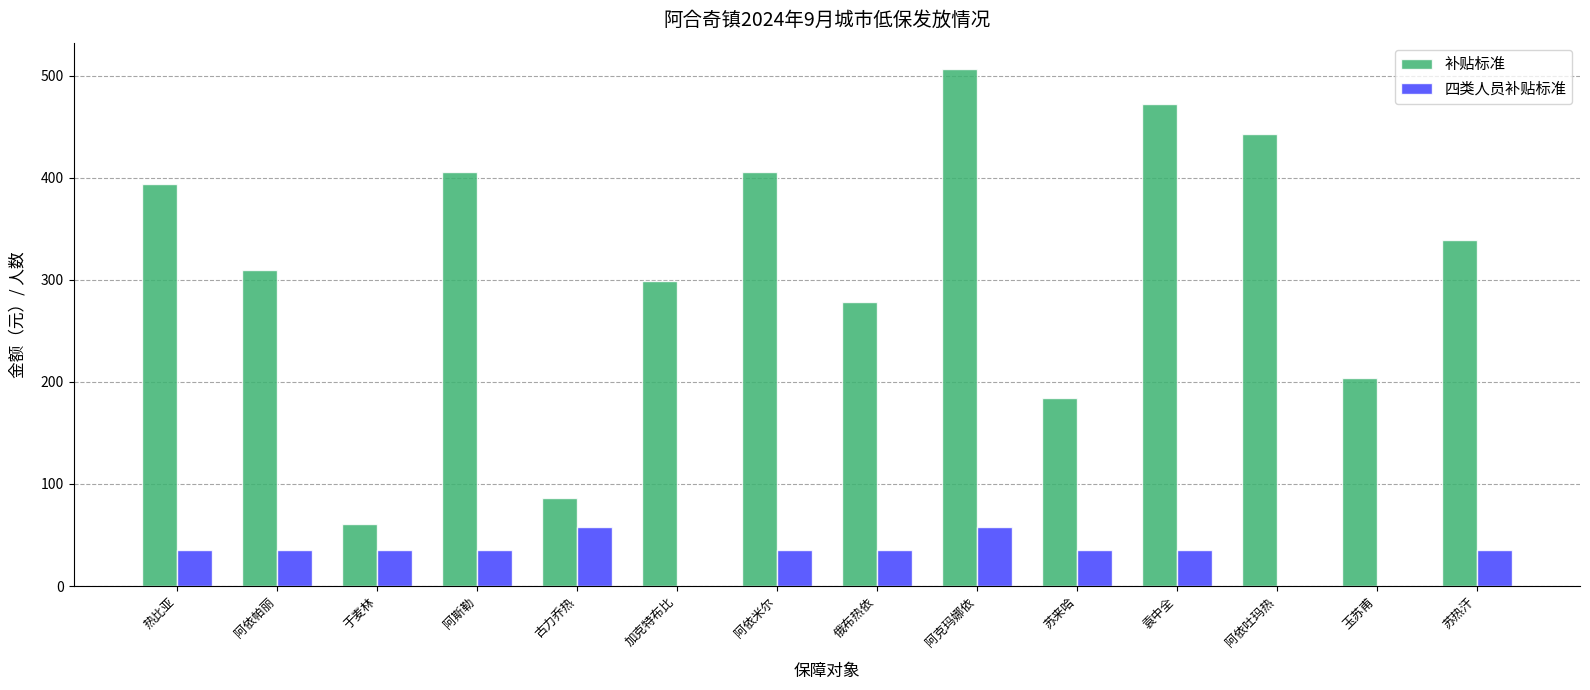

Which series has the largest range (max minus min)?

补贴标准